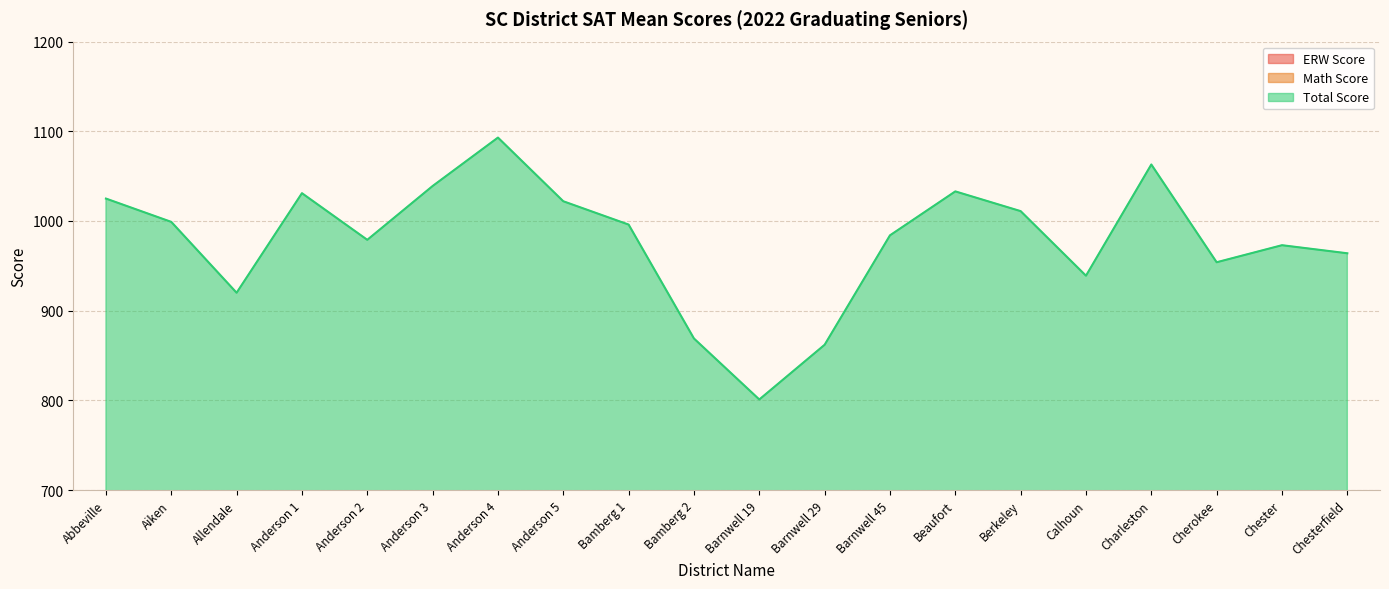

Count the number of categories in the chart.

20